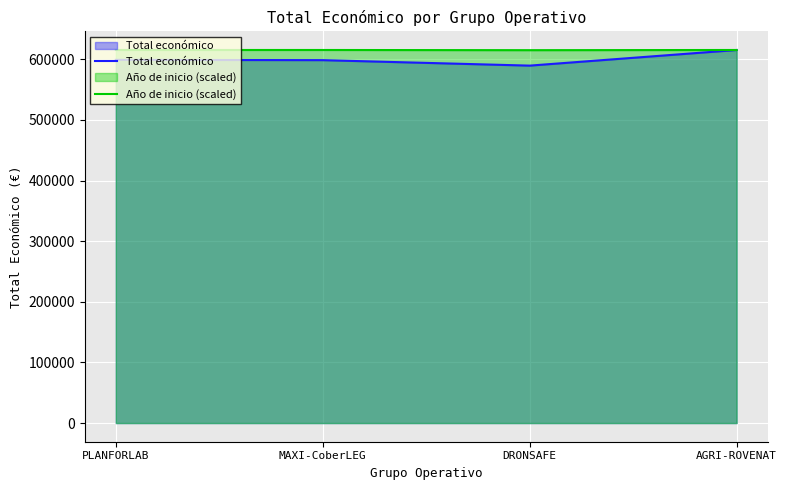

At which label is Total económico closest to 602479?

PLANFORLAB